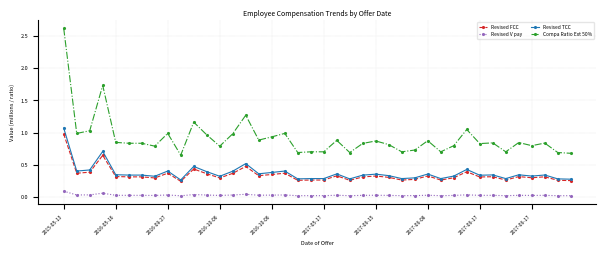

True or false: Compa Ratio Ext 50% has more than 2 points higher than both neighbors.

True